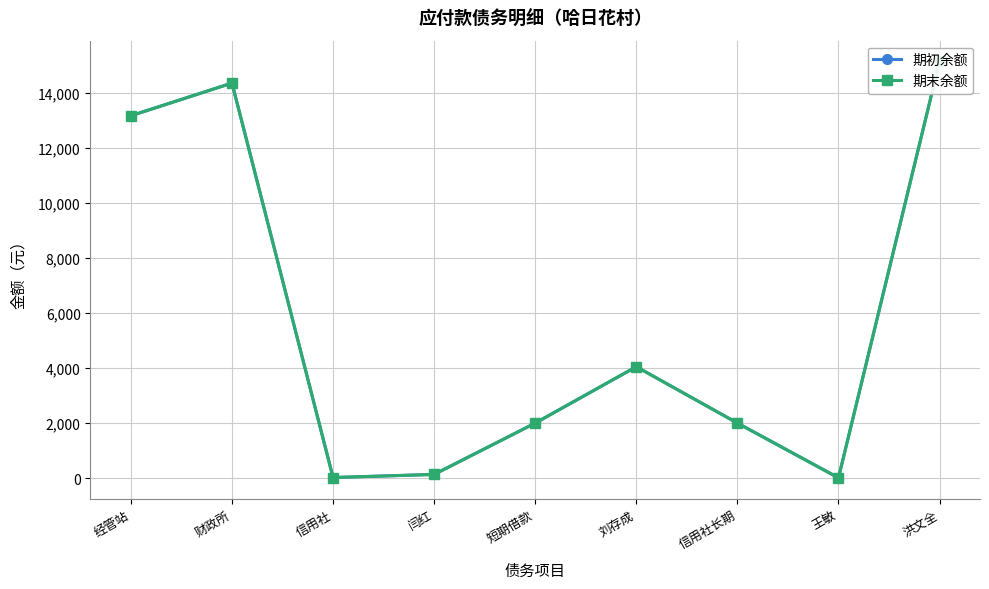

What is the sum of all 期末余额 values?

50898.7